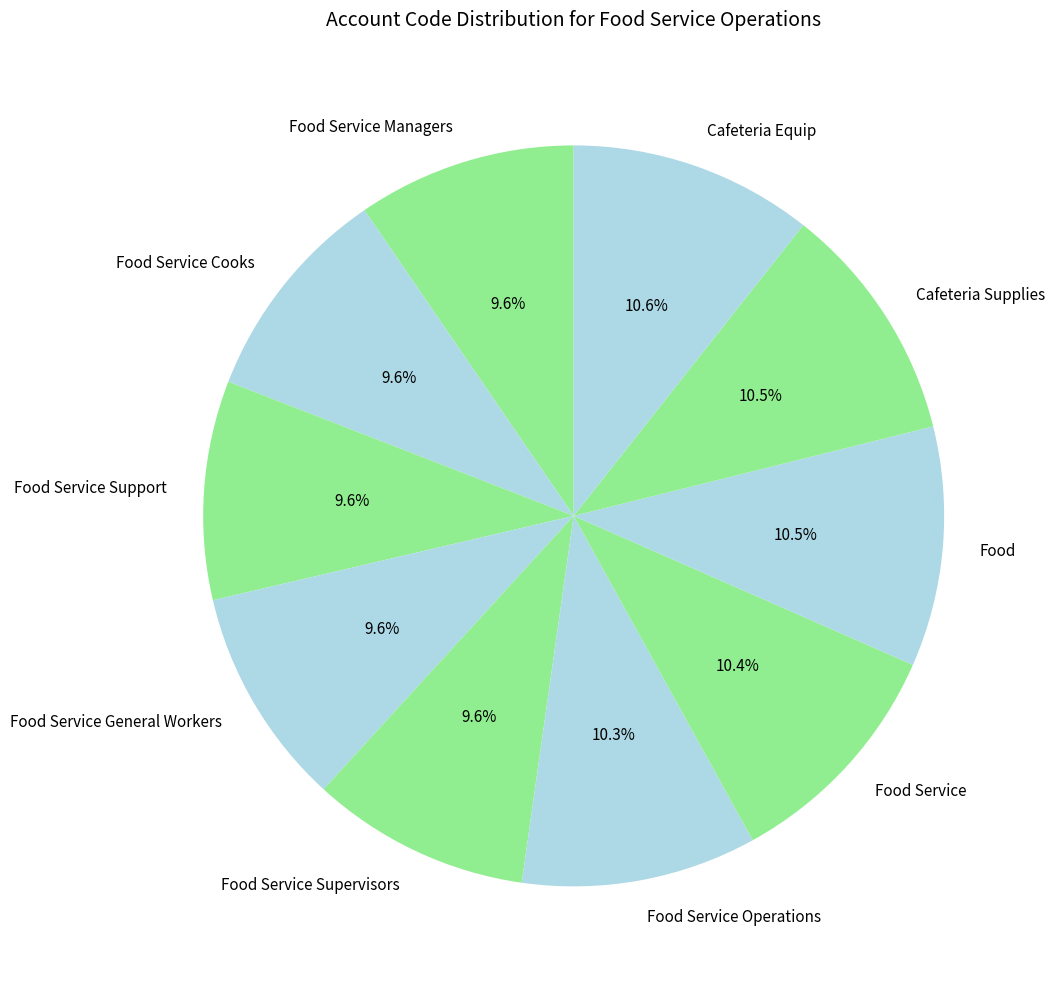

Is Food Service Managers the majority of the pie?

No